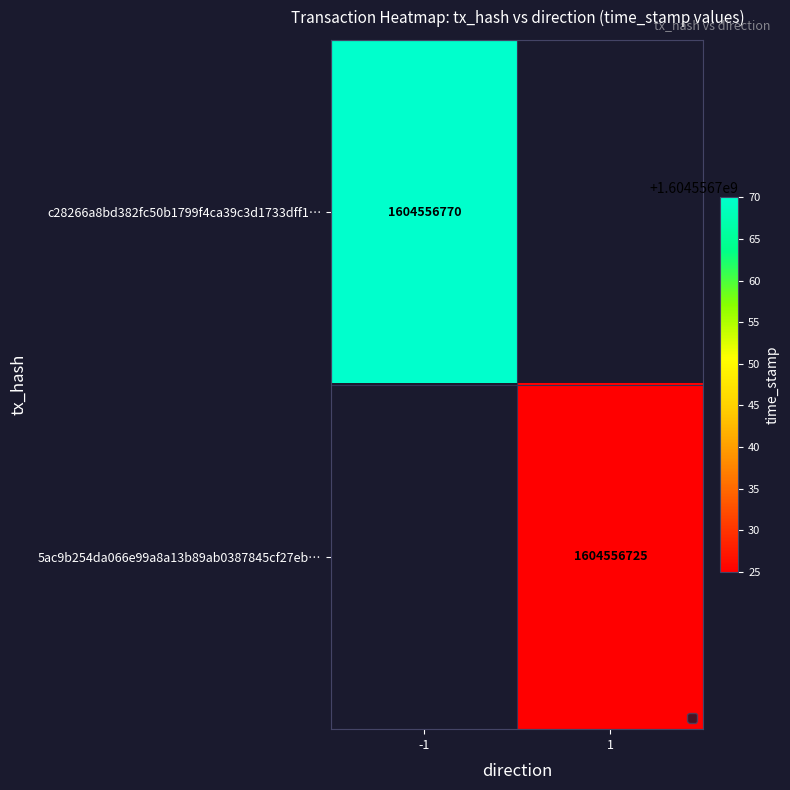

Count the number of categories in the chart.

2